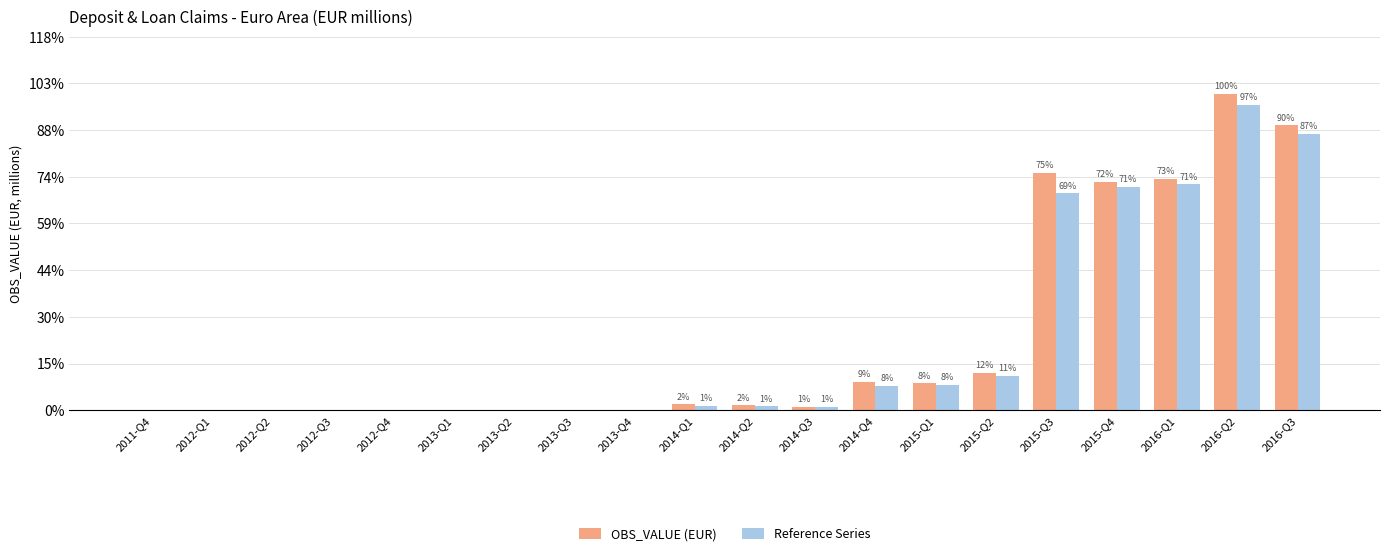

Rank the series by their maximum value, from highest to lowest.

OBS_VALUE (EUR), Reference Series